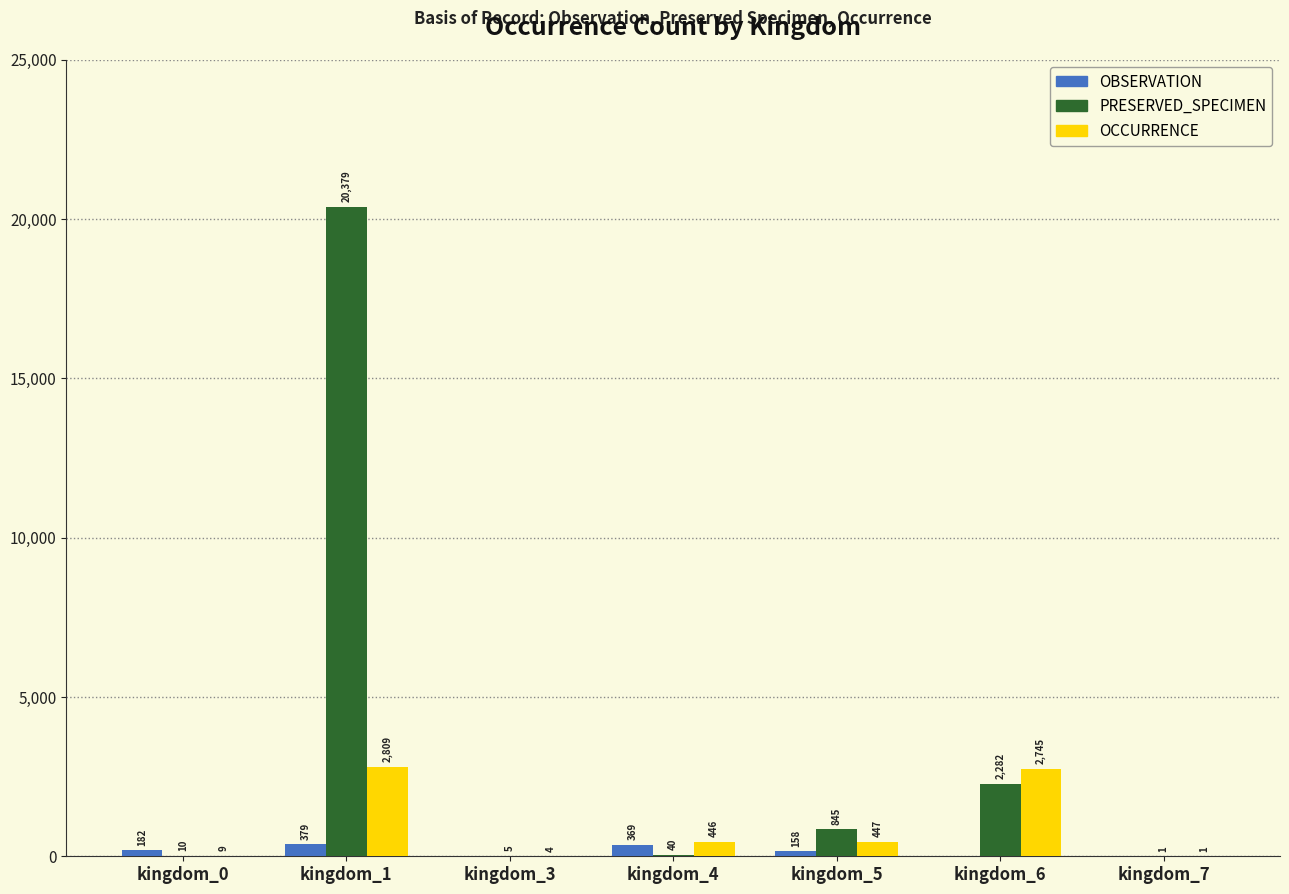

At which category is the sum across all series the highest?

kingdom_1